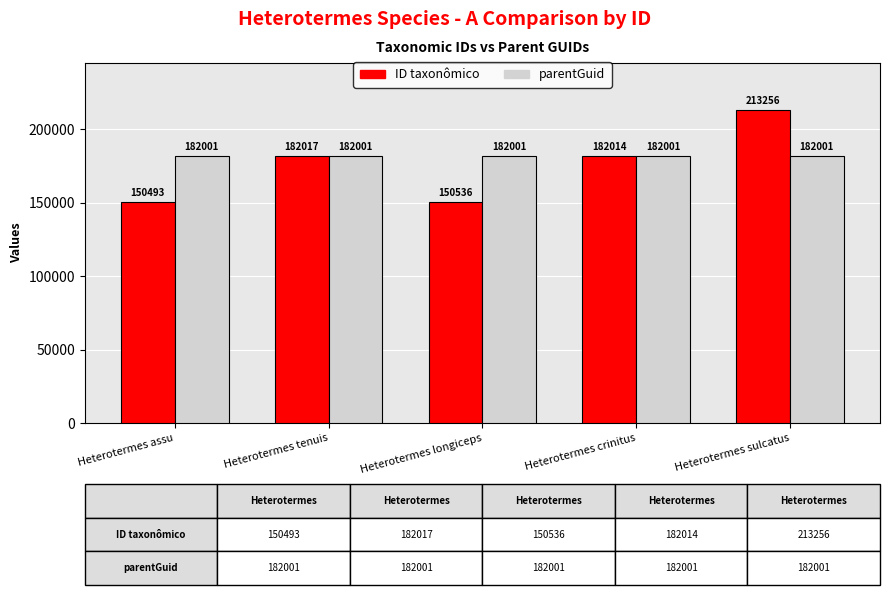

Count the number of categories in the chart.

5